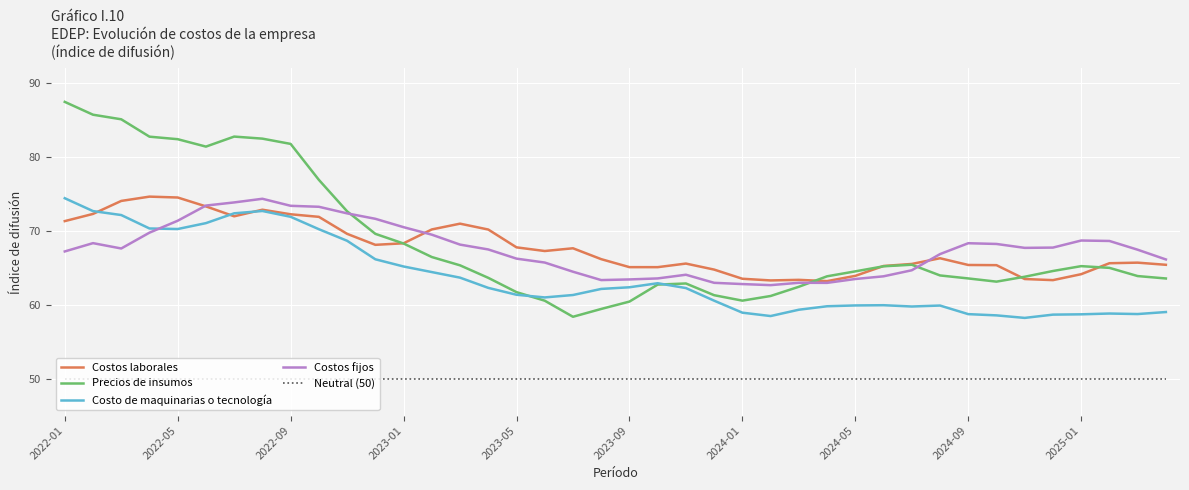

True or false: Precios de insumos and Neutral (50) cross at least once.

False